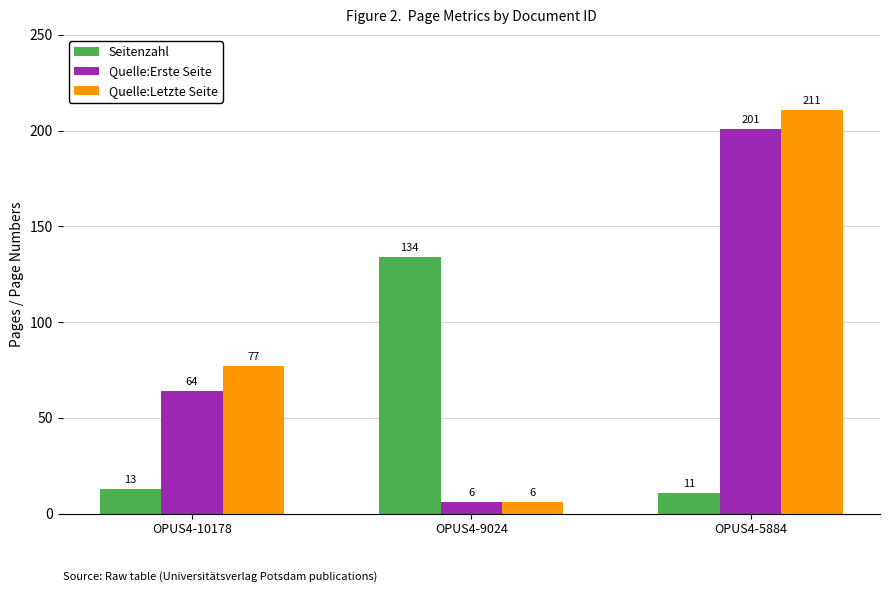

What is the value of the Quelle:Erste Seite bar at the 3rd from the left?

201